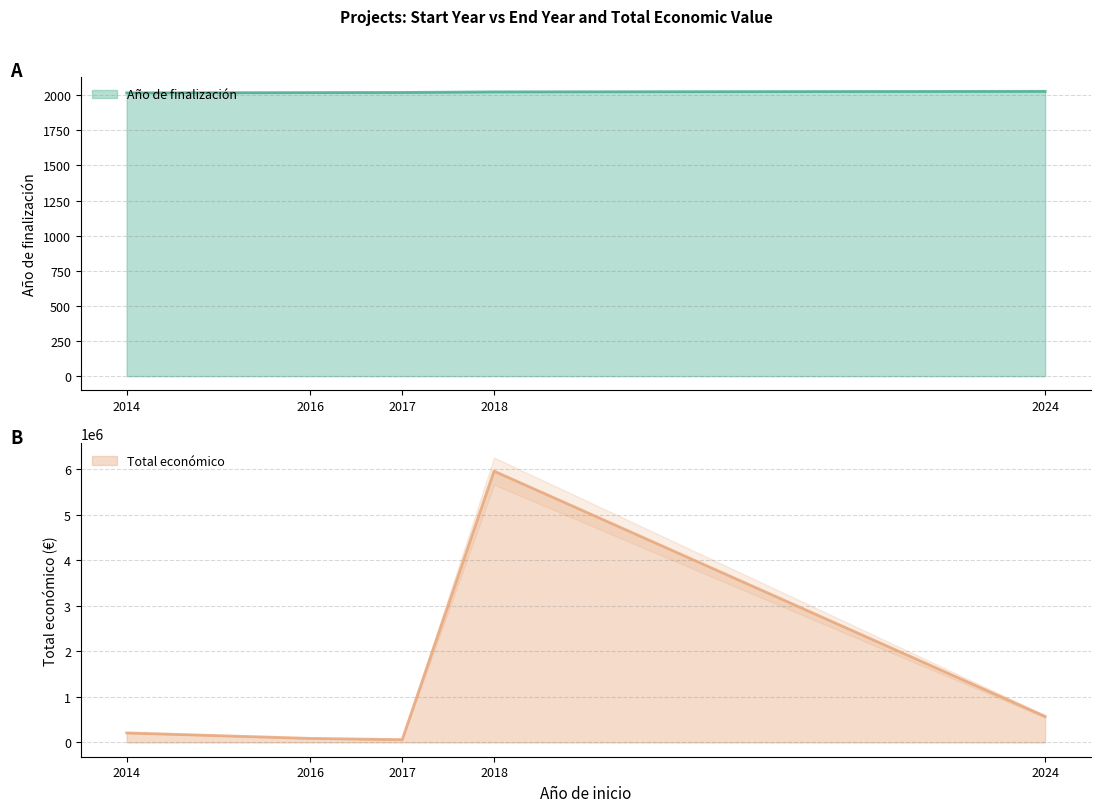

True or false: Total económico and Año de finalización intersect in this chart.

False